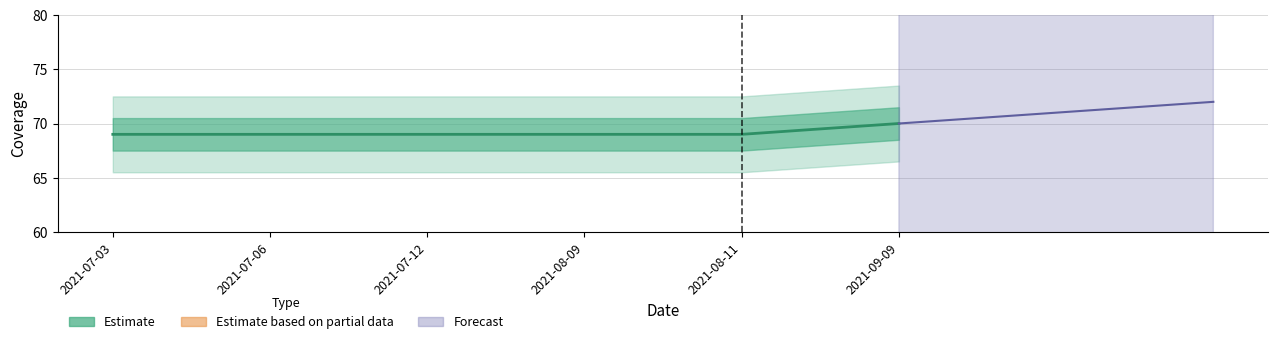

Reading left to right, extract all data points from this chart.

2021-07-03=69	2021-07-06=69	2021-07-12=69	2021-08-09=69	2021-08-11=69	2021-09-09=70